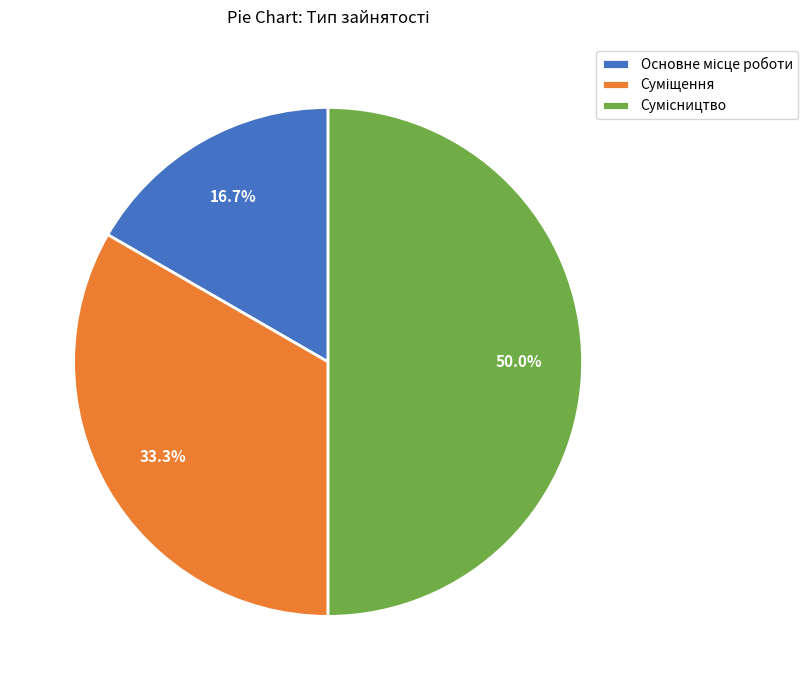

Rank the categories by value from lowest to highest.

Основне місце роботи, Суміщення, Сумісництво